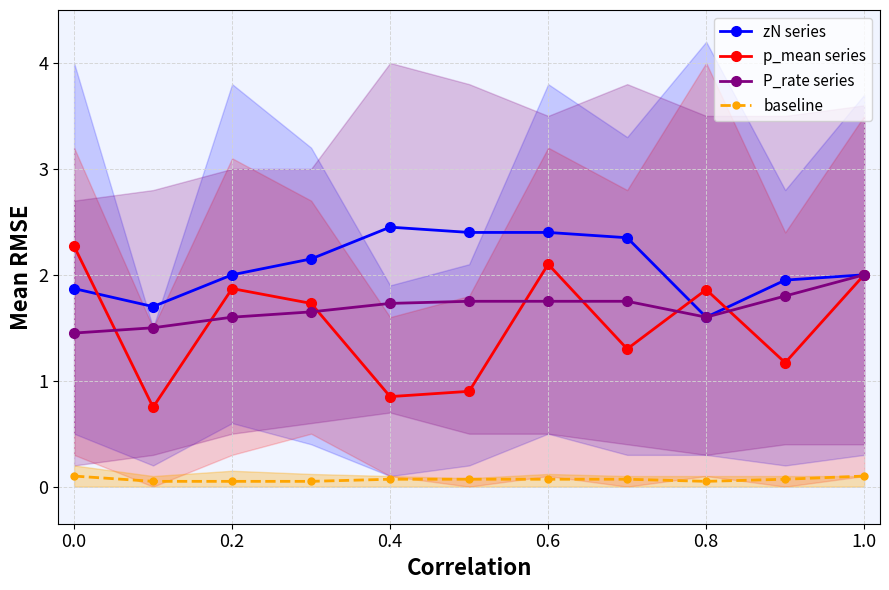

Which series has the largest total across all categories?

zN series